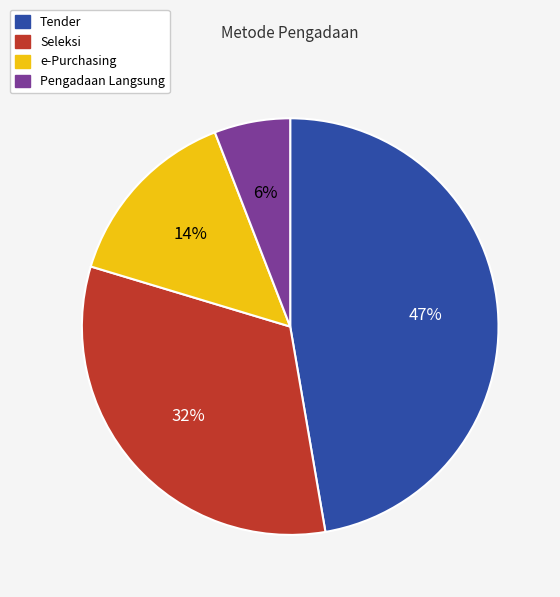

Does any single category account for the majority?

No